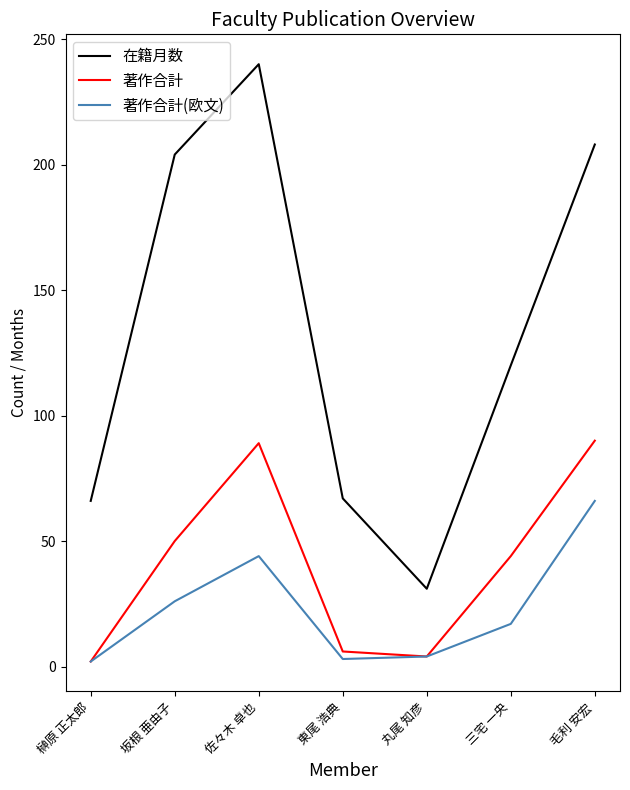

List the series in order of their overall mean, highest first.

在籍月数, 著作合計, 著作合計(欧文)